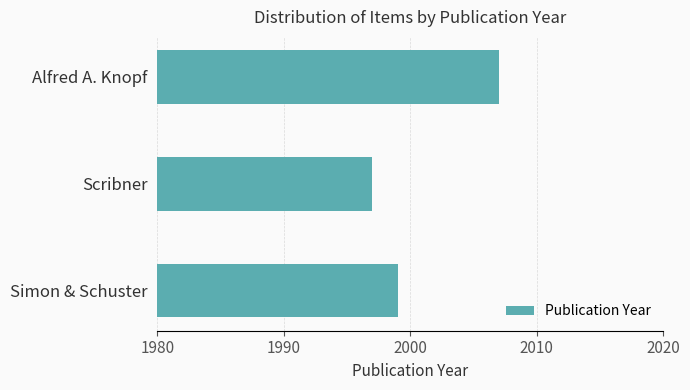

List the labels in order of value, largest first.

Alfred A. Knopf, Simon & Schuster, Scribner